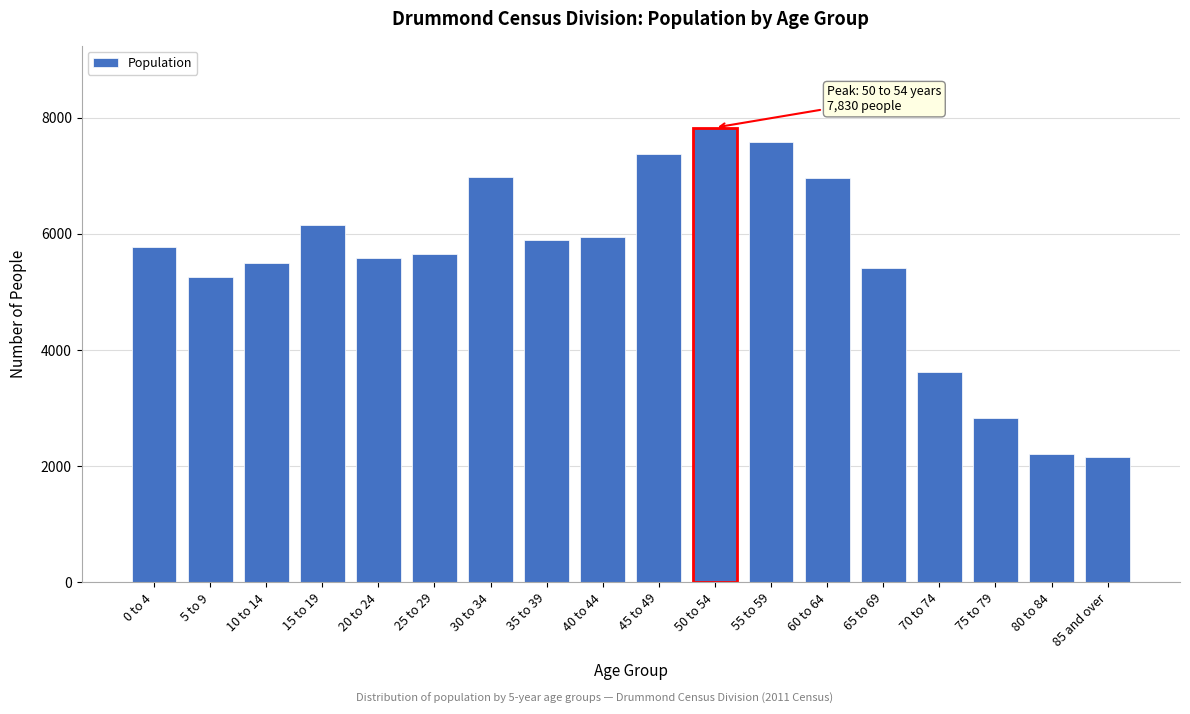

Approximately how many times larger is the value at 30 to 34 compared to 80 to 84?

3.2